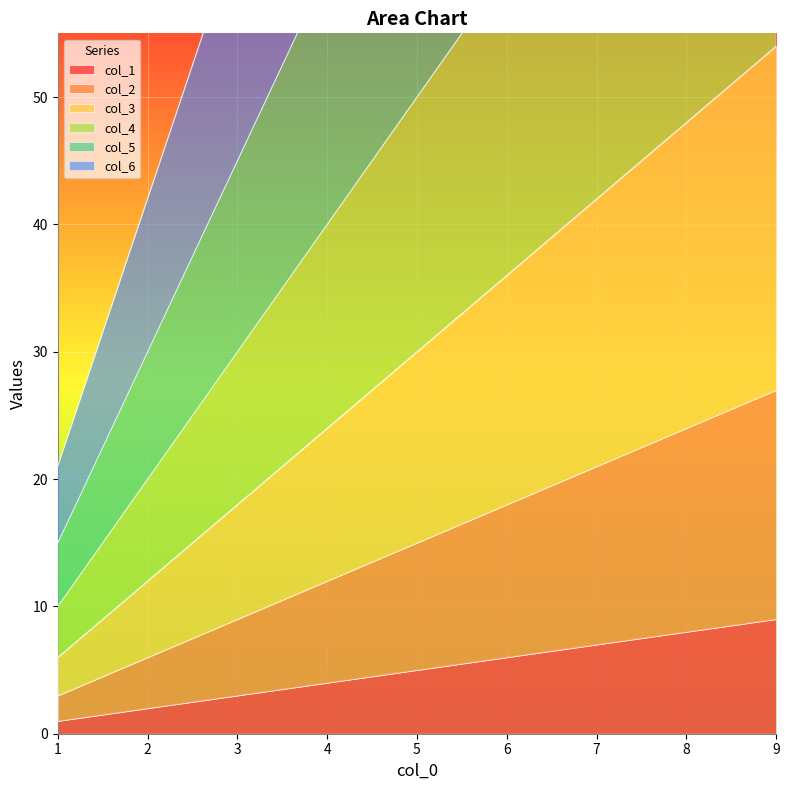

Which series changed the most between 5 and 8?

col_6